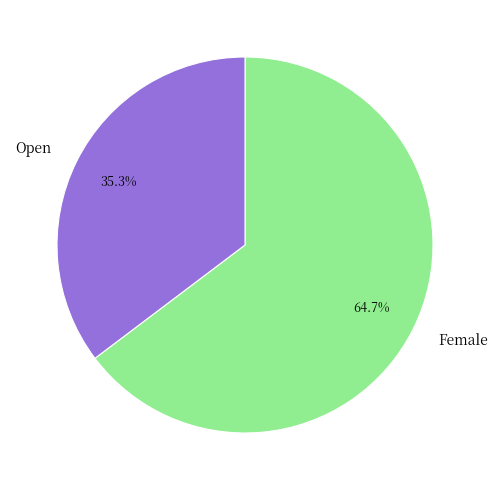

The Female slice represents 77% of the pie. True or false?

False